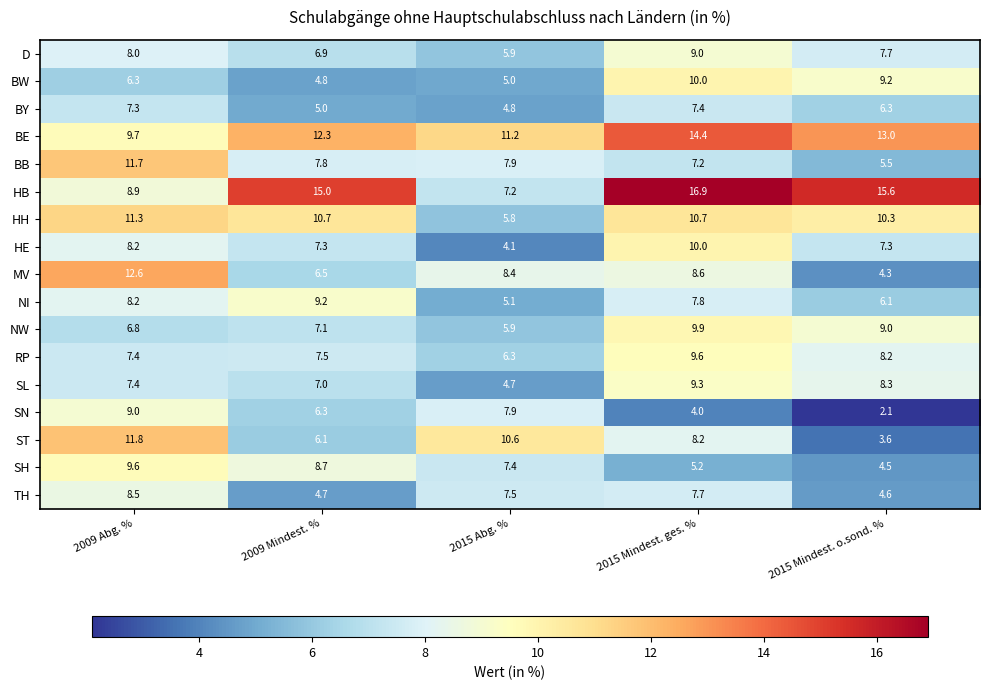

List the labels in order of NW value, largest first.

2015 Mindest. ges. %, 2015 Mindest. o.sond. %, 2009 Mindest. %, 2009 Abg. %, 2015 Abg. %